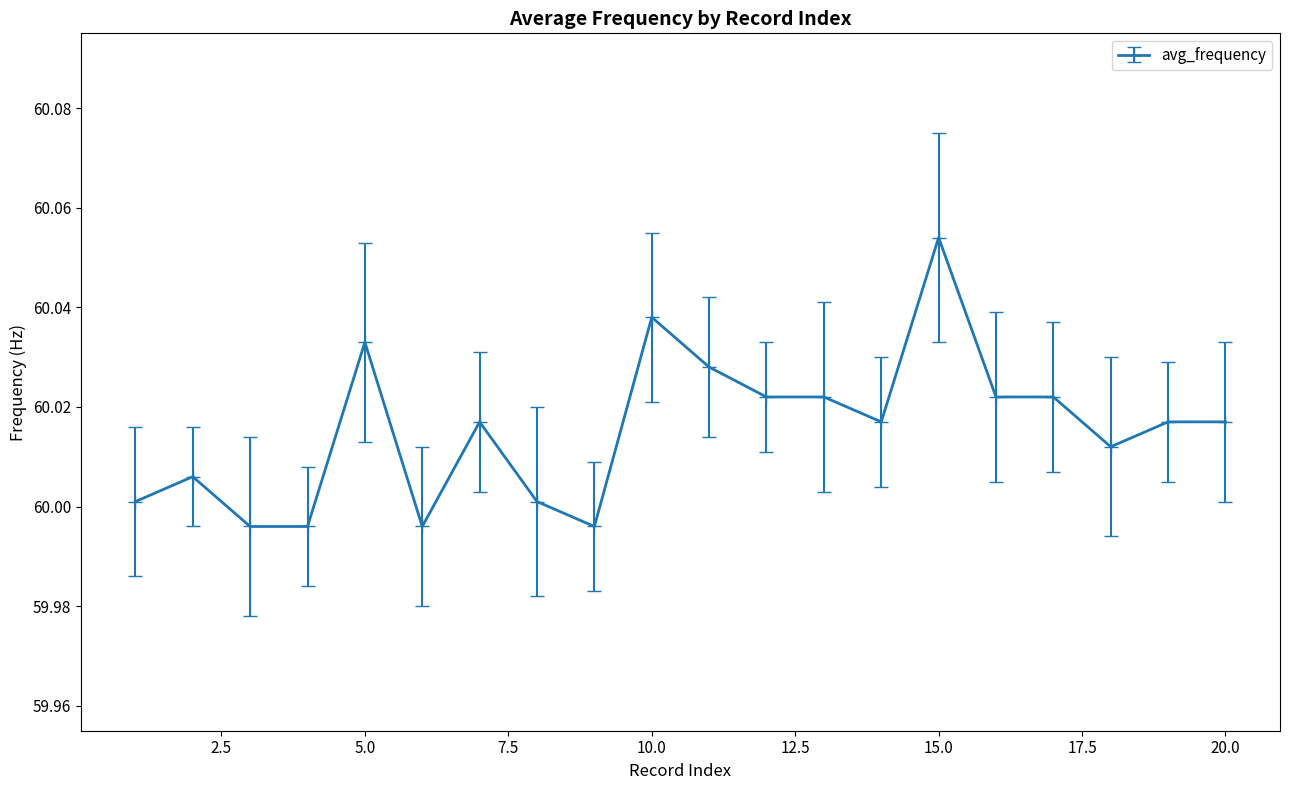

True or false: the data has more than 0 interior local peaks.

True